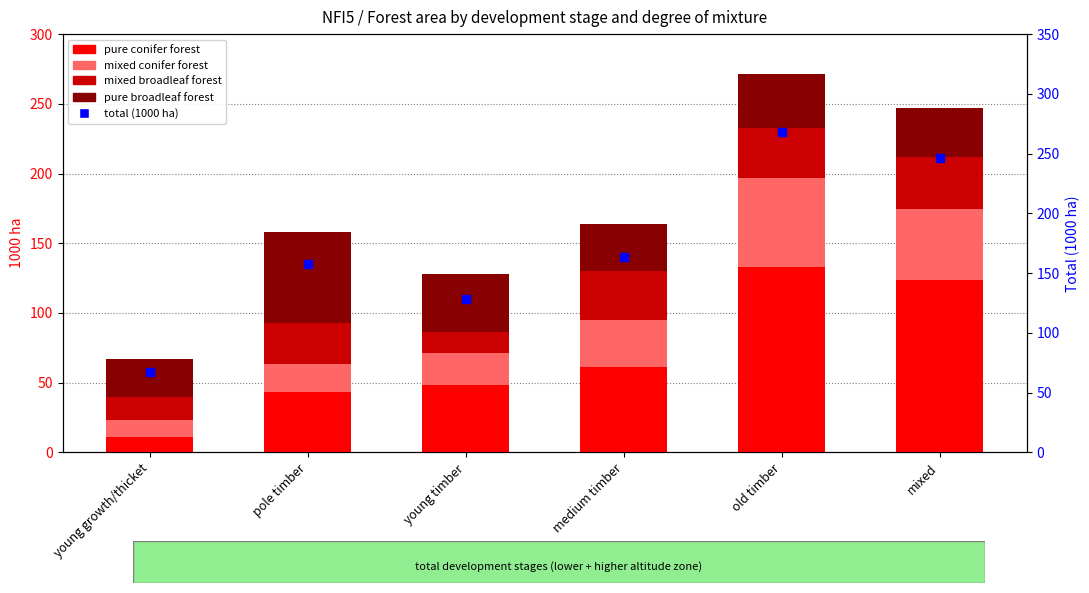

What are all the series names shown in the legend?

pure conifer forest, mixed conifer forest, mixed broadleaf forest, pure broadleaf forest, total (1000 ha)